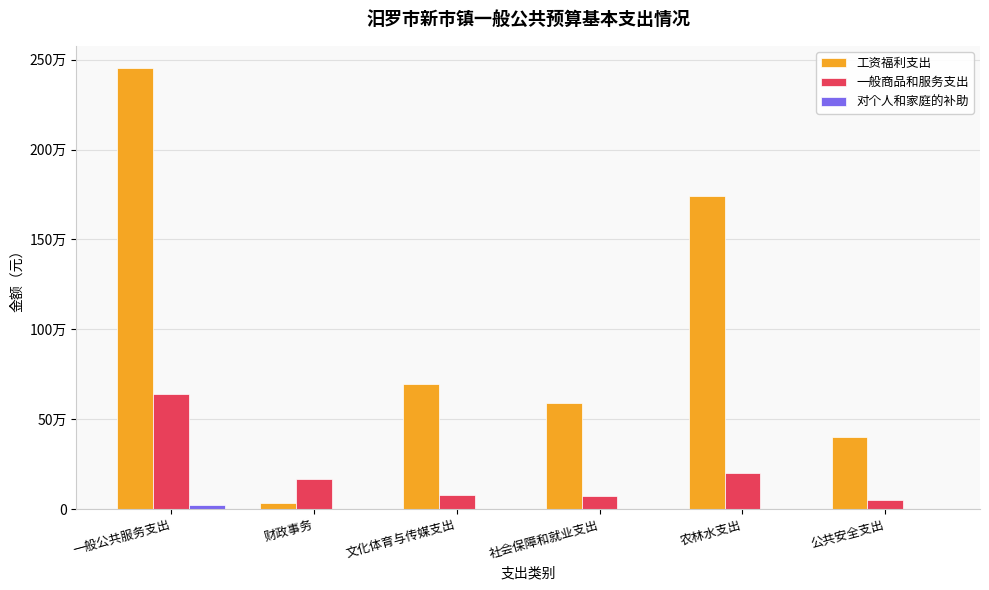

Rank the categories by 对个人和家庭的补助 value from lowest to highest.

财政事务, 文化体育与传媒支出, 社会保障和就业支出, 农林水支出, 公共安全支出, 一般公共服务支出